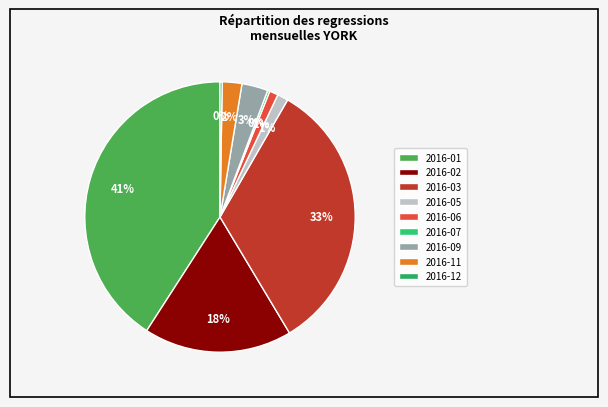

Combined, do 2016-09 and 2016-02 account for over 50%?

No